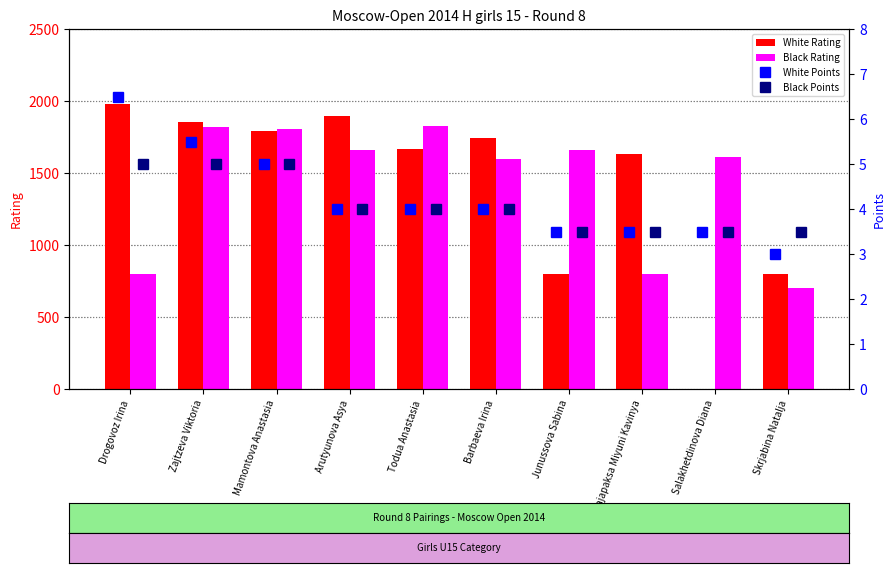

Read the Black Rating value at Barbaeva Irina.

1595